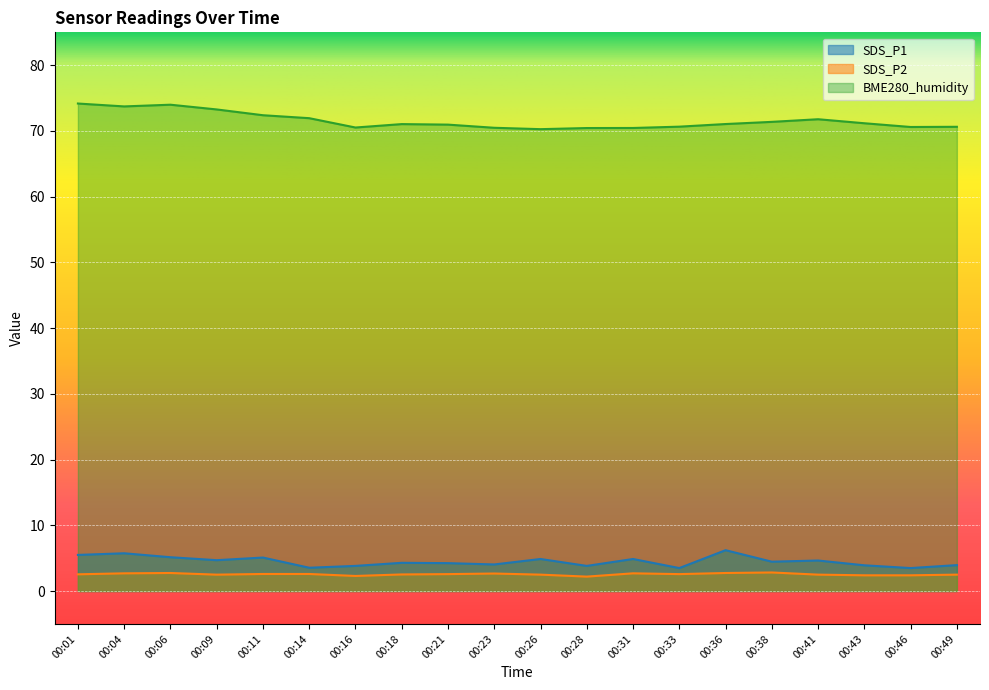

What are all the series names shown in the legend?

SDS_P1, SDS_P2, BME280_humidity